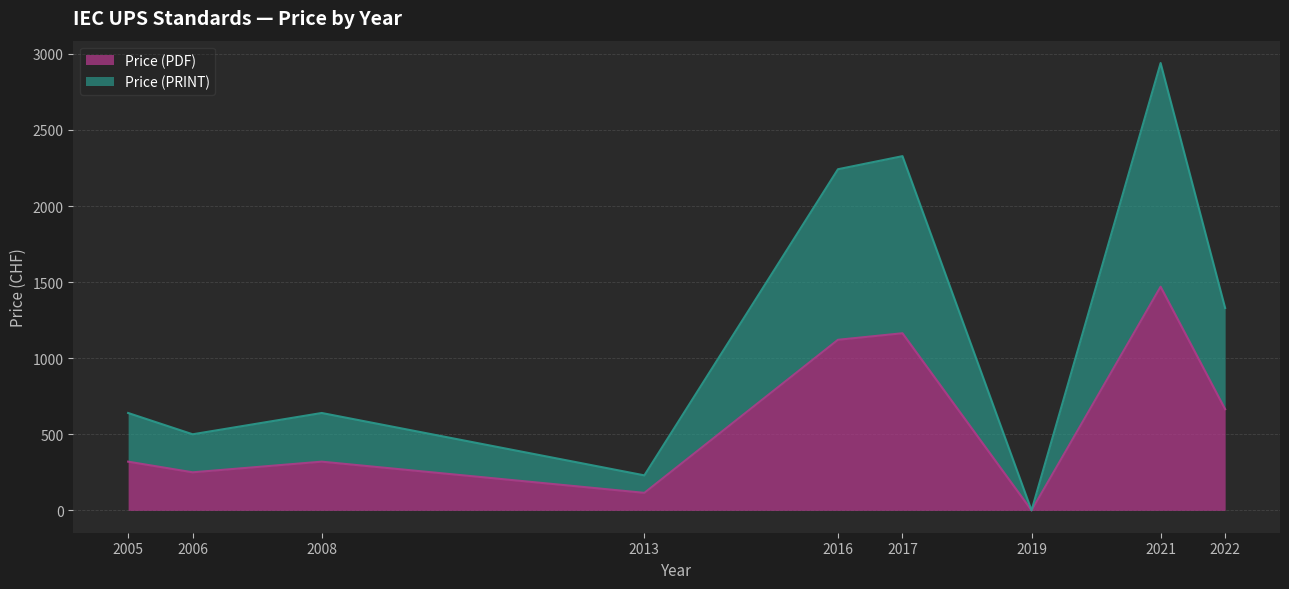

How many data points in Price (PDF) are above 320?

4